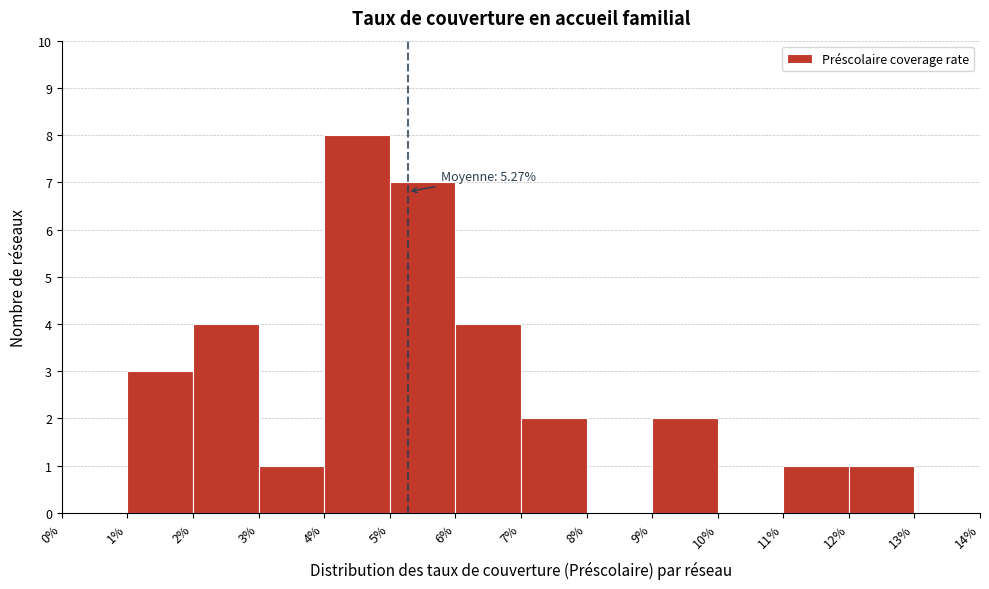

Over which range of the x-axis is the bar tallest?

4% to 5%